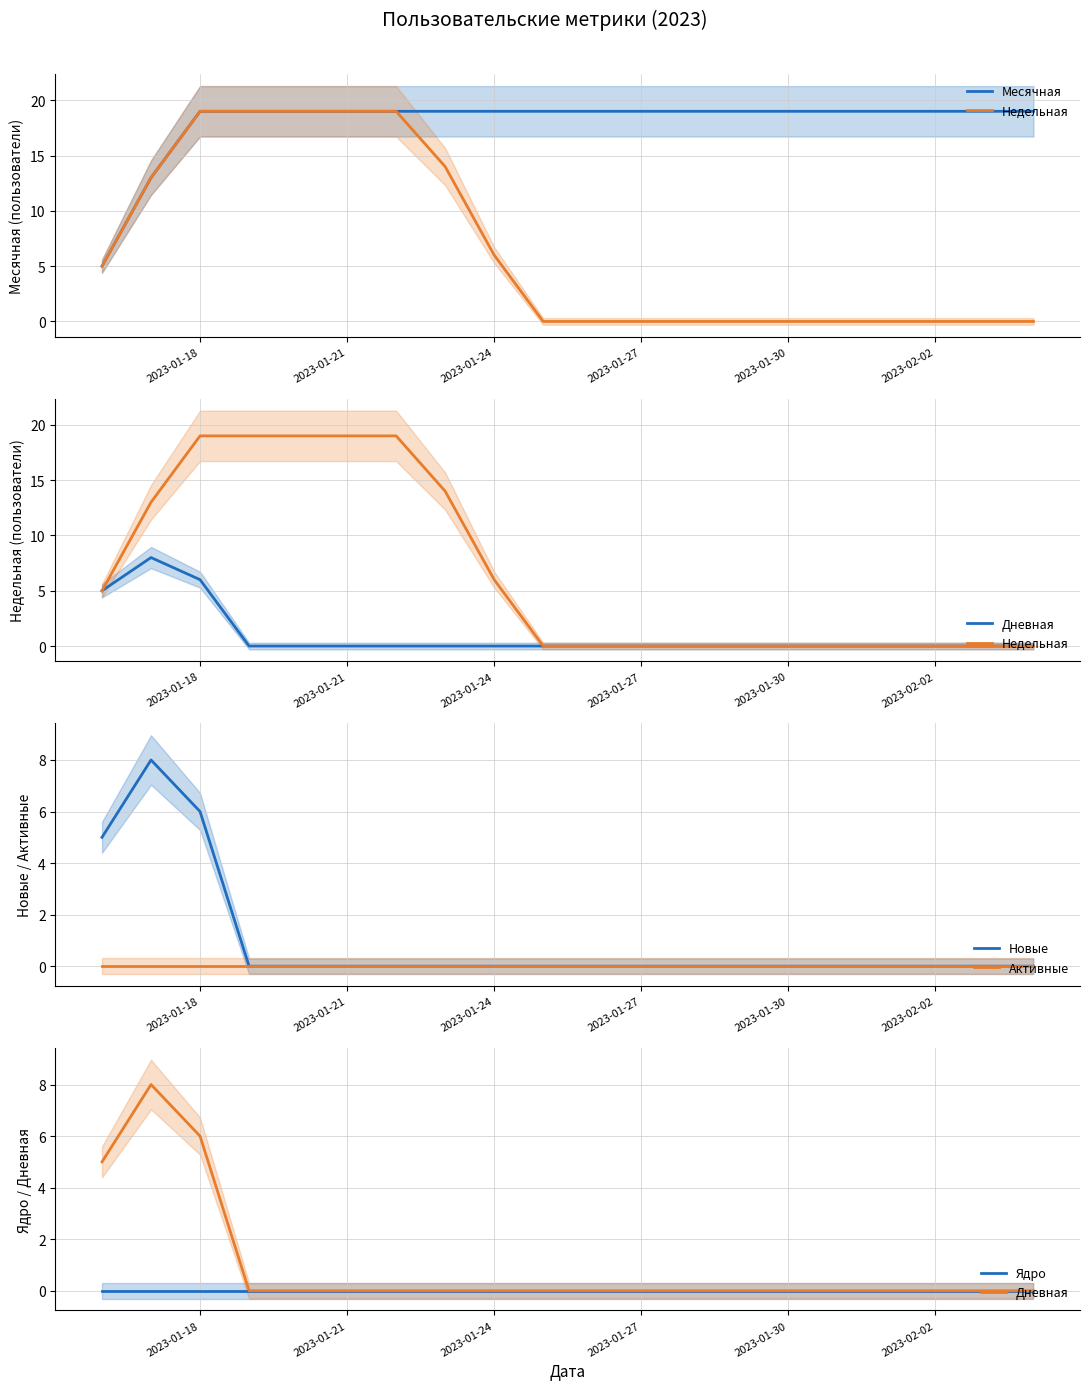

The value of Новые at 2023-02-02 is -4. True or false?

False